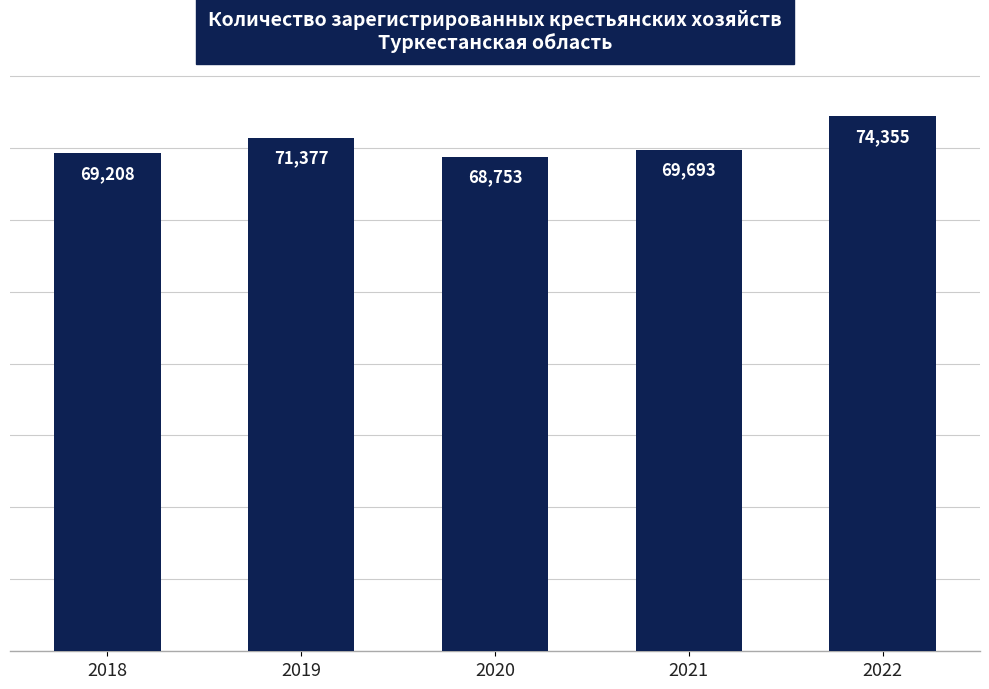

Rank the categories by value from lowest to highest.

2020, 2018, 2021, 2019, 2022